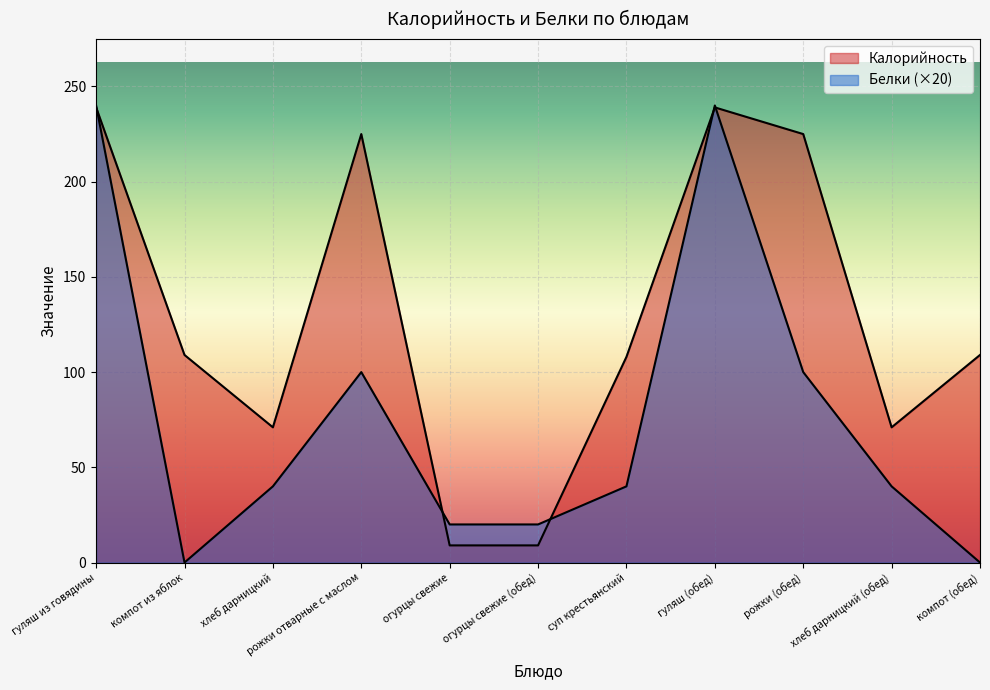

At which category does Калорийность reach its first local peak?

рожки отварные с маслом